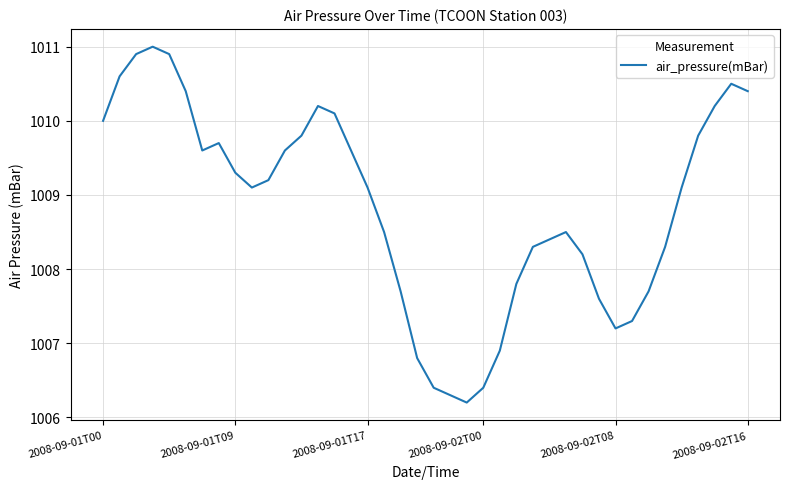

What is the difference between the maximum and minimum values?

4.8